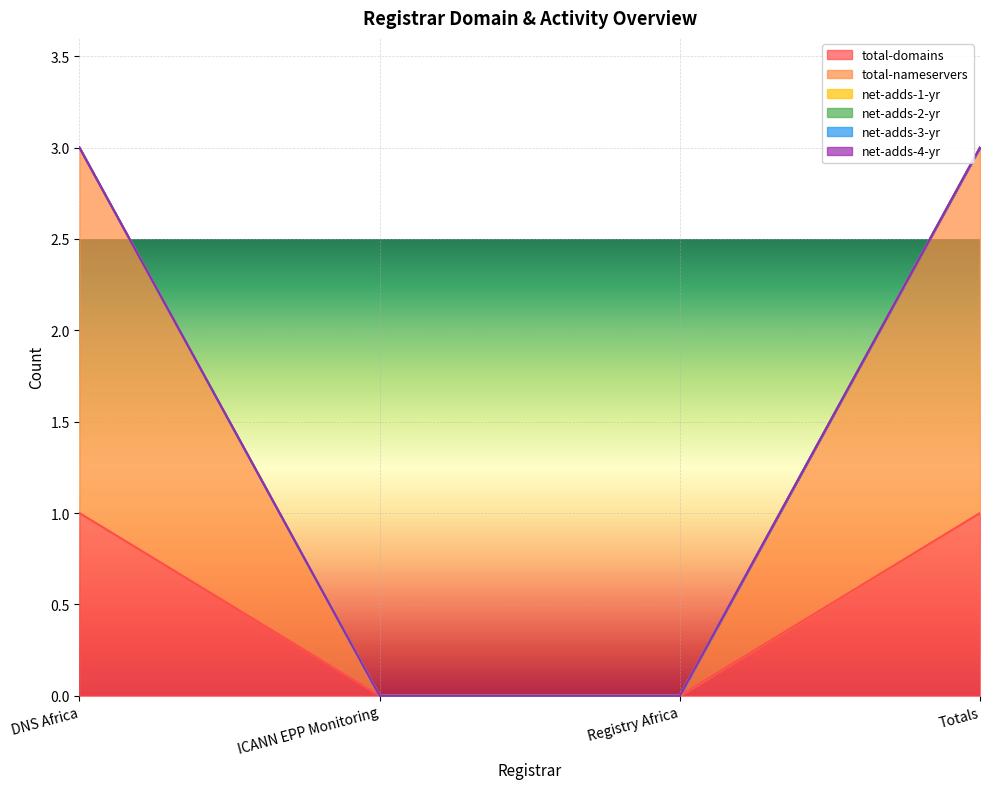

True or false: total-domains and total-nameservers cross at least once.

False